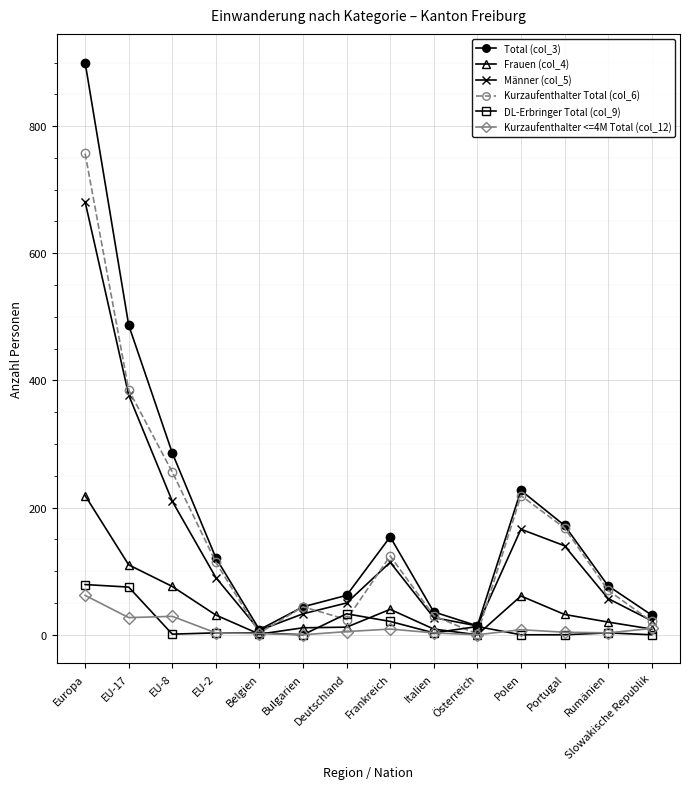

At how many categories does at least one series exceed 864?

1